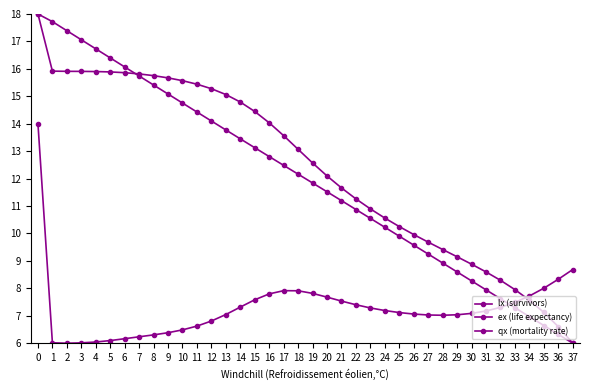

How many data points in ex (life expectancy) are less than 12?

19